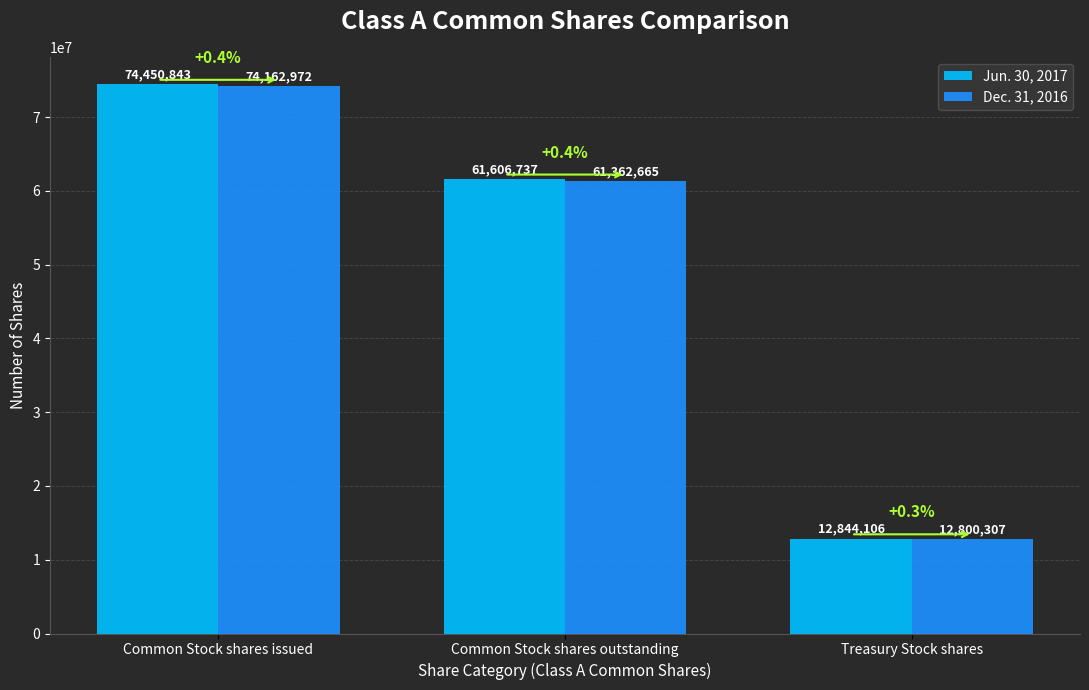

What are all the series names shown in the legend?

Jun. 30, 2017, Dec. 31, 2016